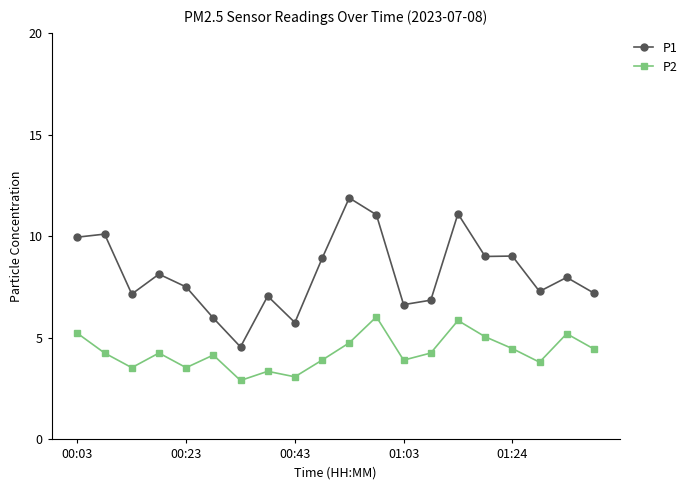

True or false: P1 has more than 2 interior local peaks.

True